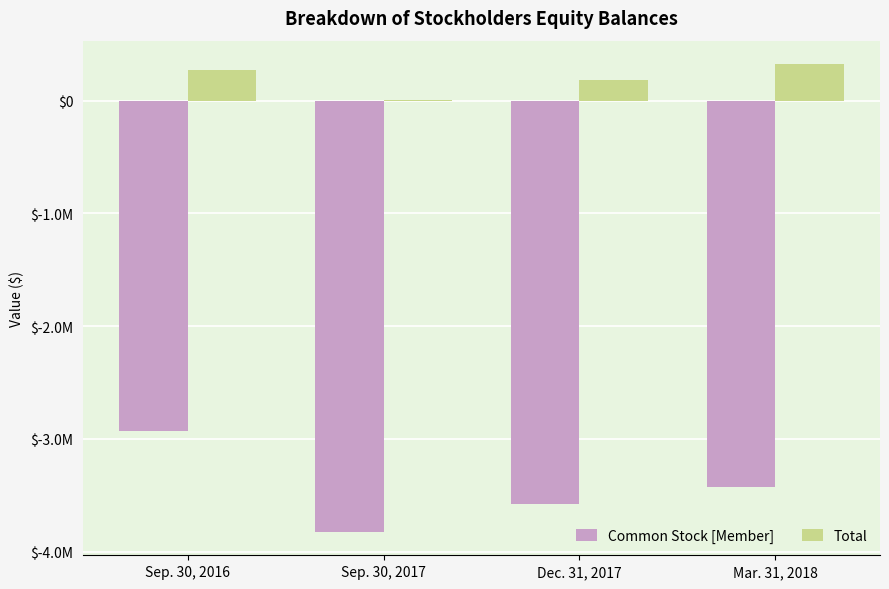

Reading left to right, extract all data points from this chart.

Common Stock [Member]: Sep. 30, 2016=-2930078	Sep. 30, 2017=-3825324	Dec. 31, 2017=-3576070	Mar. 31, 2018=-3423985
Total: Sep. 30, 2016=267513	Sep. 30, 2017=3960	Dec. 31, 2017=184355	Mar. 31, 2018=323355